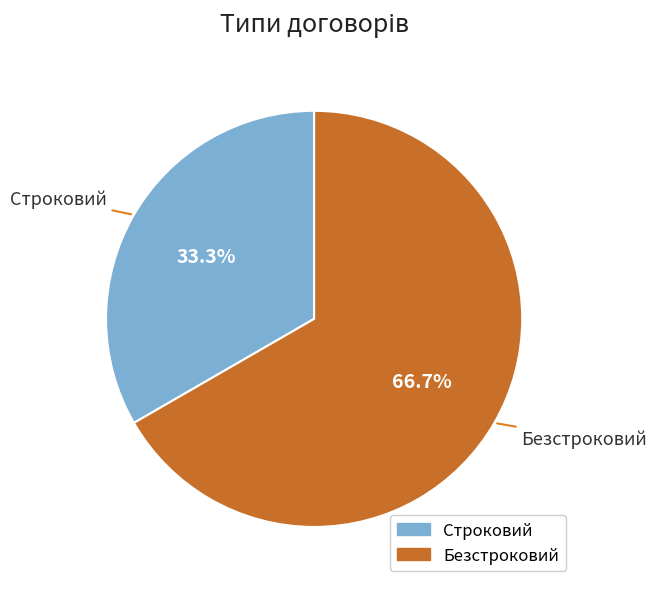

To the nearest percent, what percentage of the pie is Безстроковий?

67%